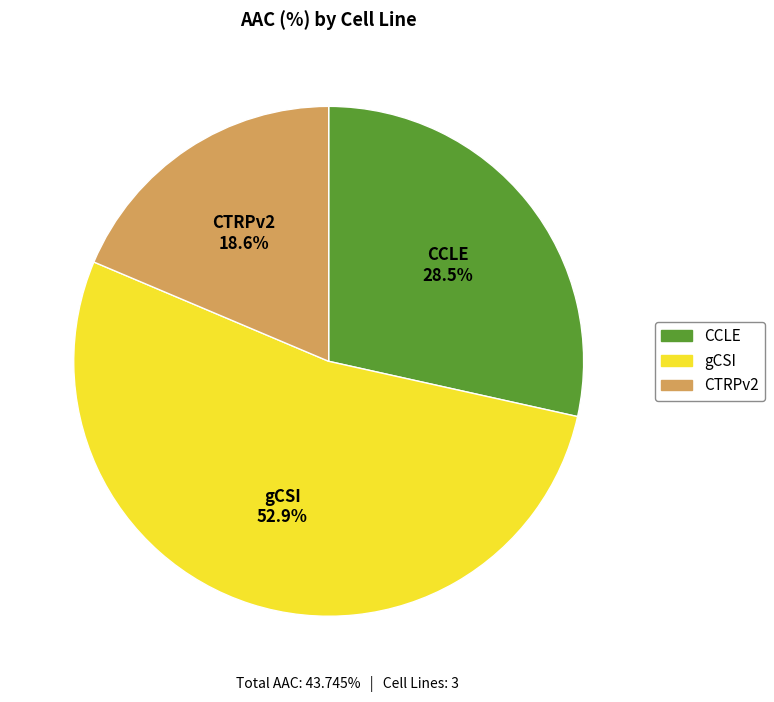

To the nearest percent, what portion does gCSI represent?

53%